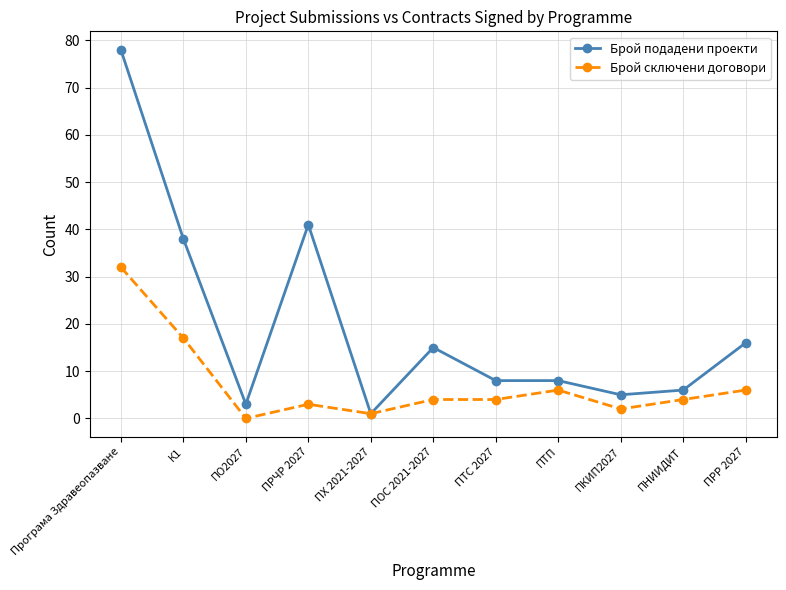

The value of Брой подадени проекти at ПРР 2027 is 26. True or false?

False